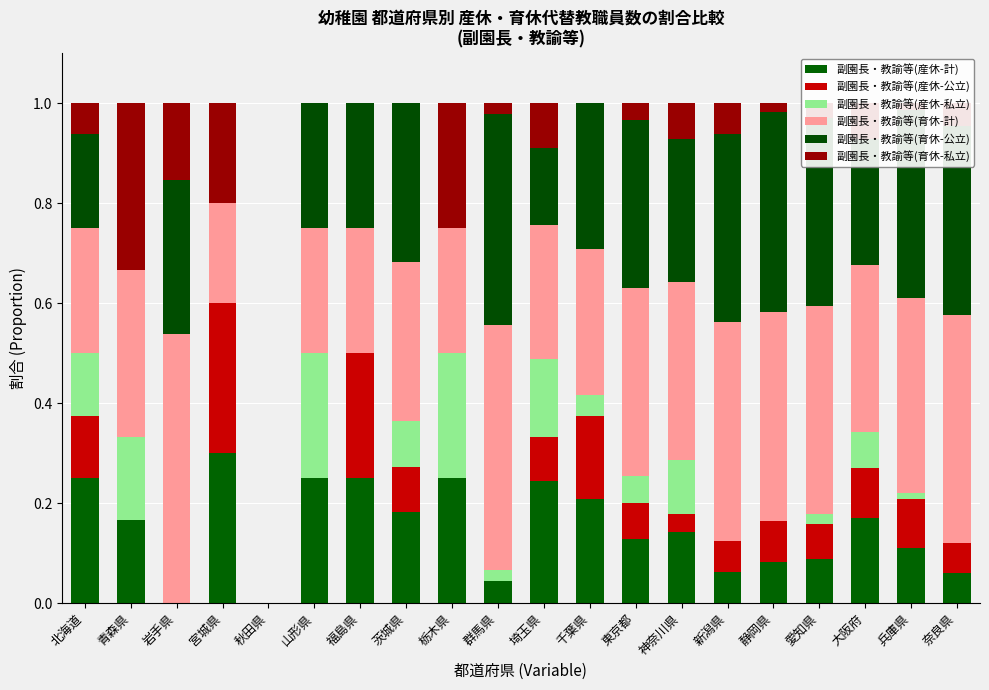

Which series changed the most between 青森県 and 千葉県?

副園長・教諭等(育休-私立)